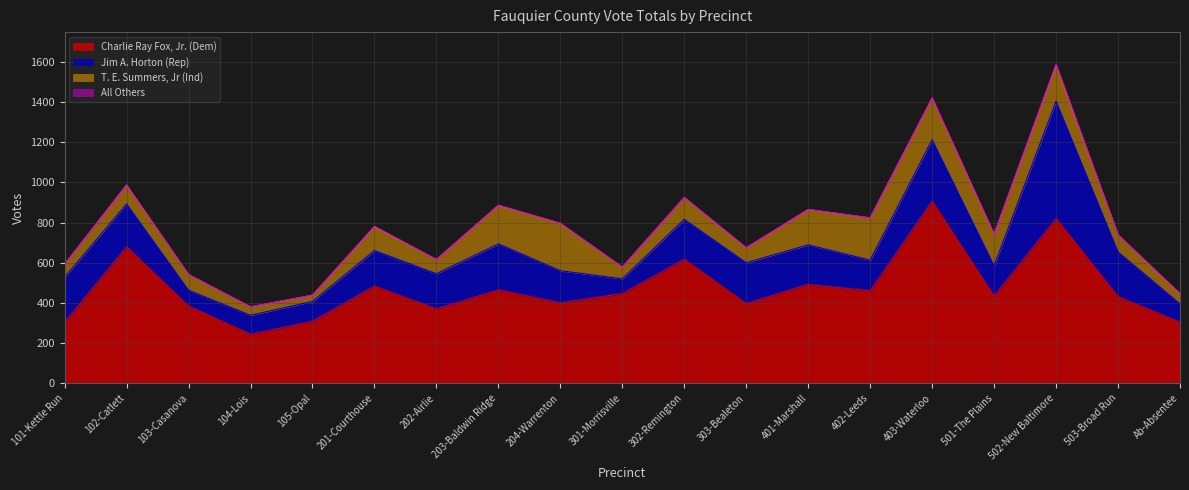

The Charlie Ray Fox, Jr. (Dem) series shows 433 at 501-The Plains. True or false?

True